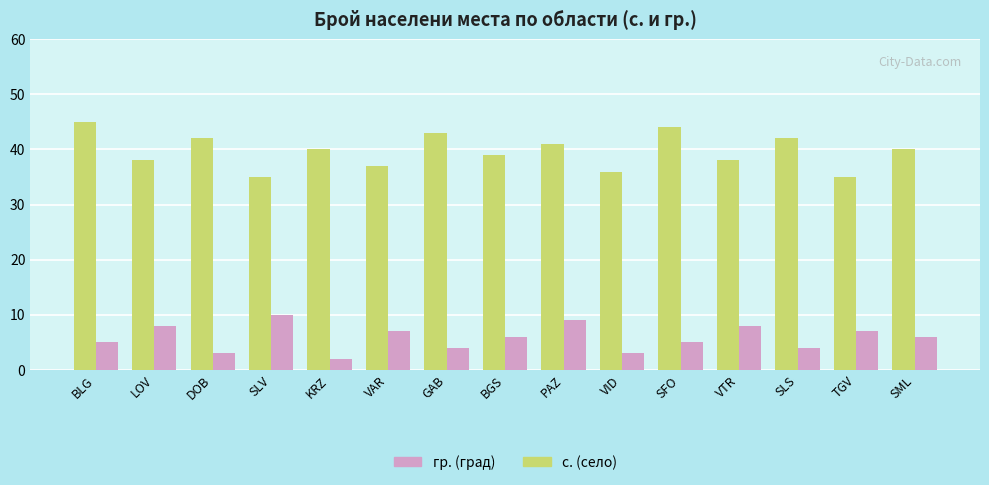

How many bars are there in each group?

2